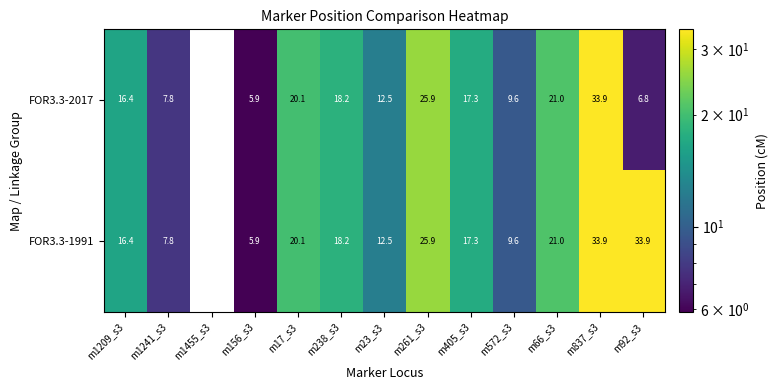

True or false: FOR3.3-2017 has a value of 12.5 at m23_s3.

True